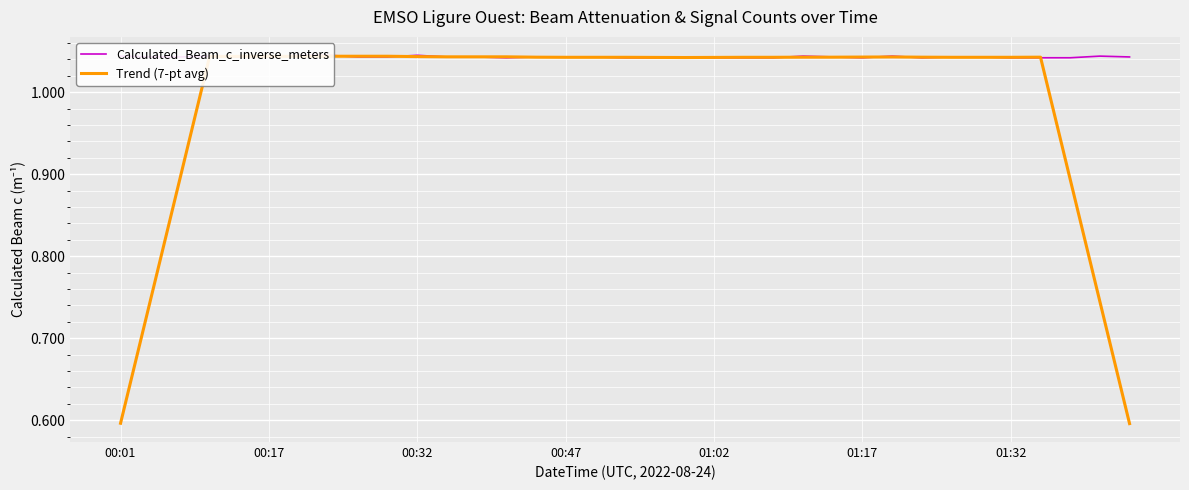

True or false: Trend (7-pt avg) and Calculated_Beam_c_inverse_meters cross at least once.

True